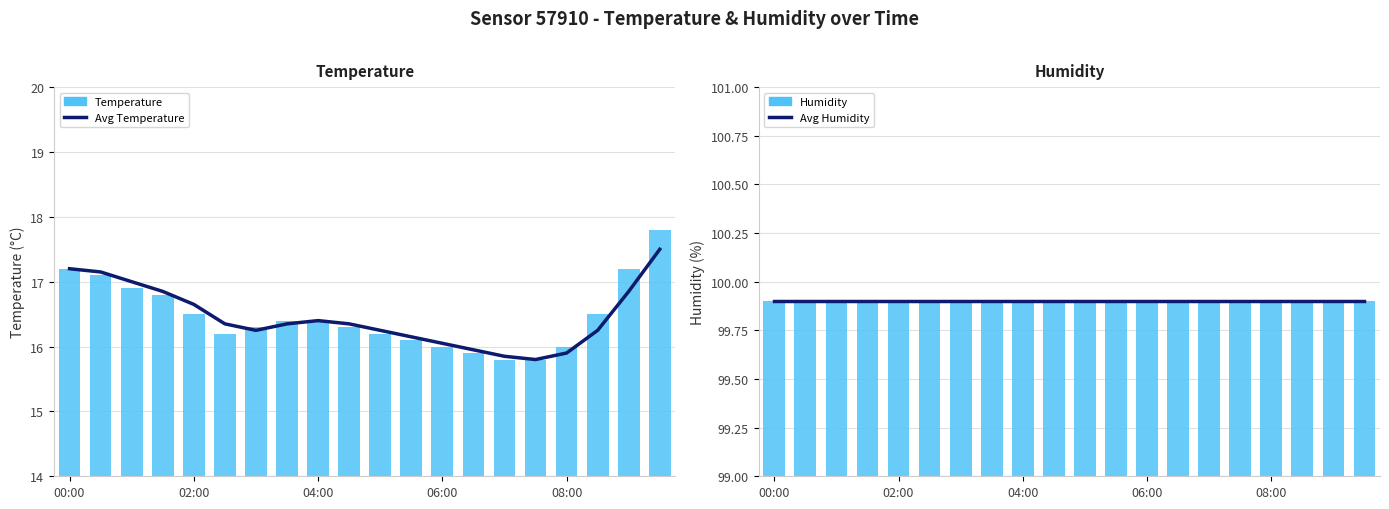

Read the Temperature value at 00:00.

17.2